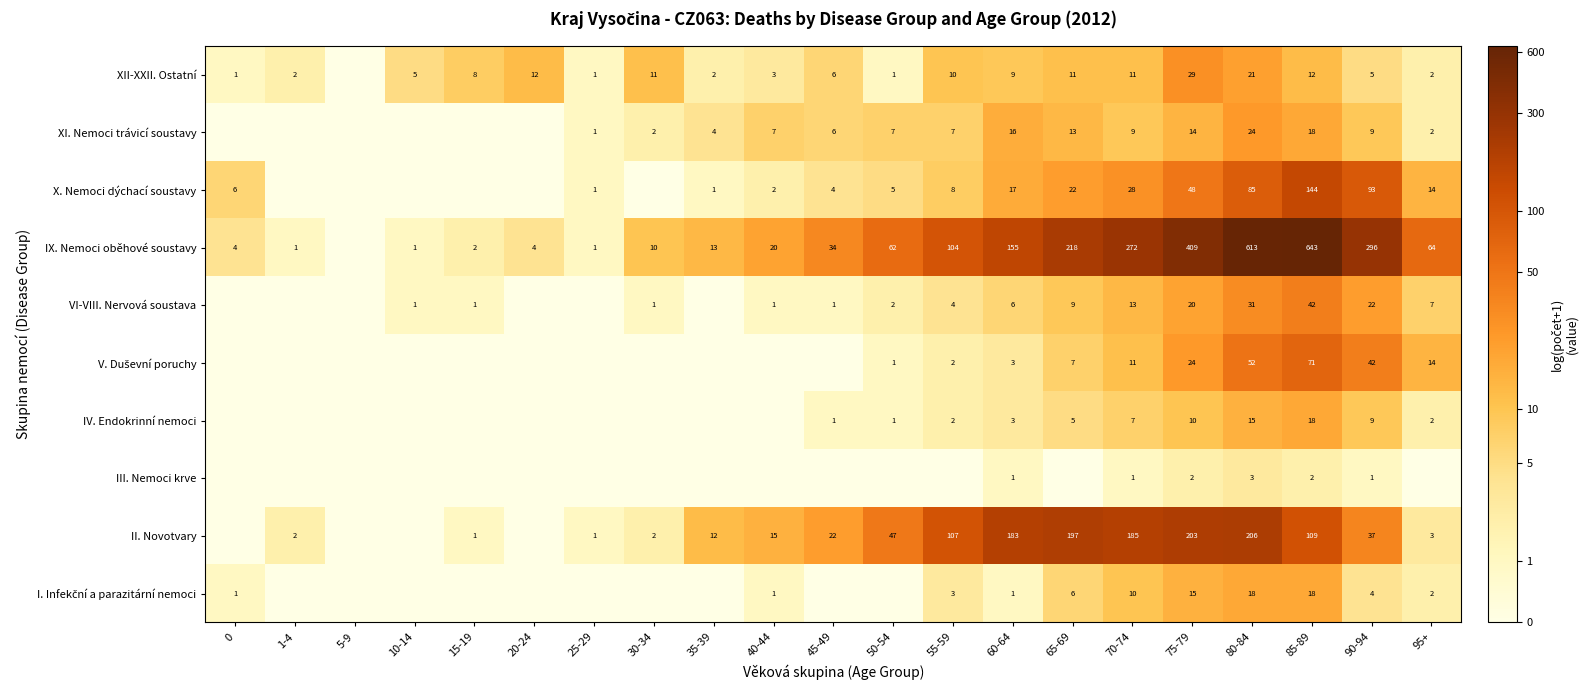

The value of X. Nemoci dýchací soustavy at 50-54 is 1. True or false?

False